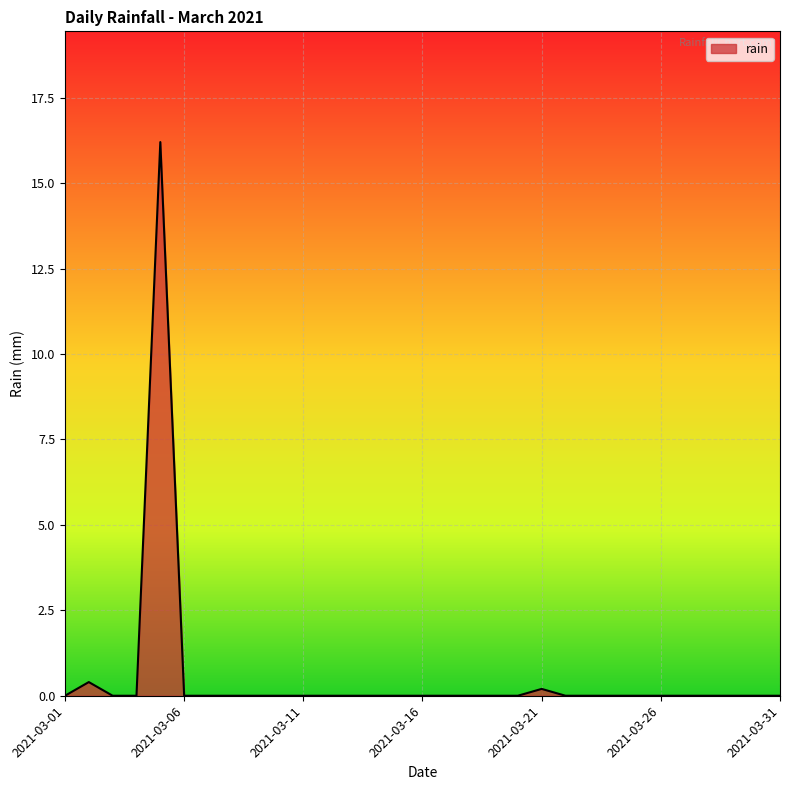

What is the difference between the maximum and minimum values?

16.2